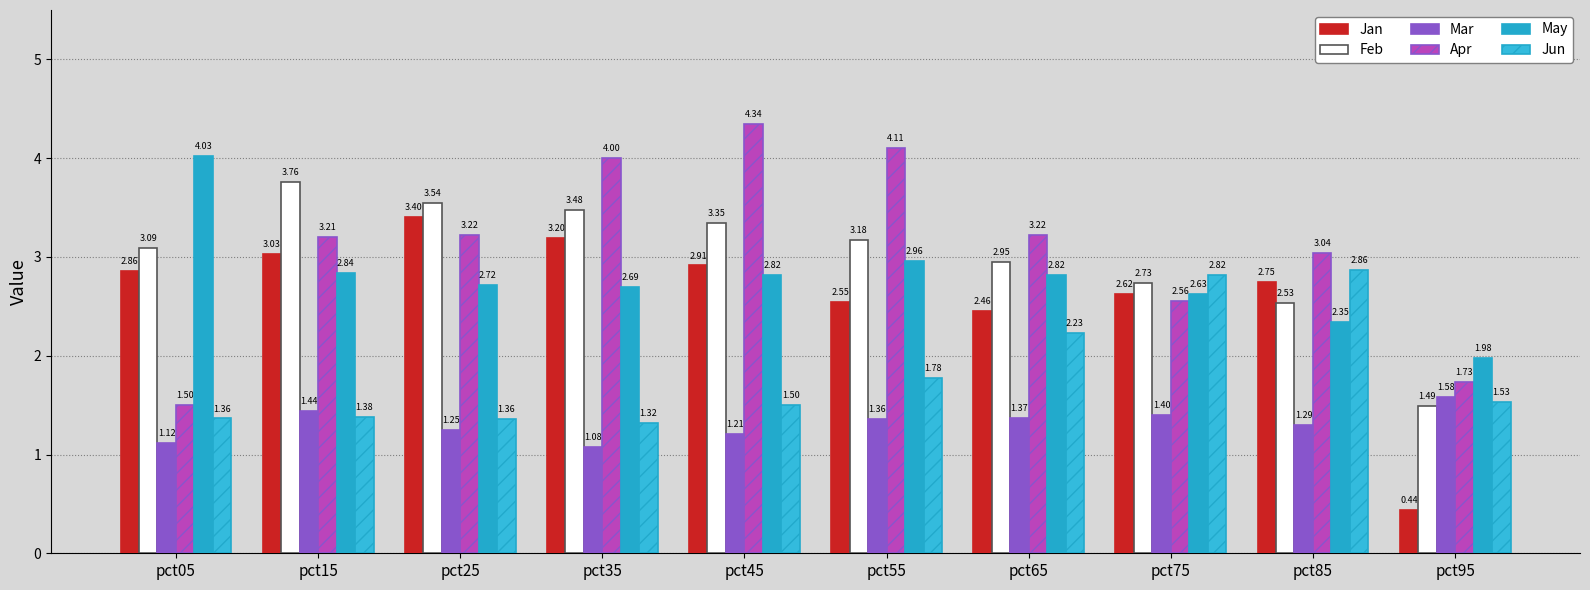

The value of Mar at pct75 is 0.9. True or false?

False